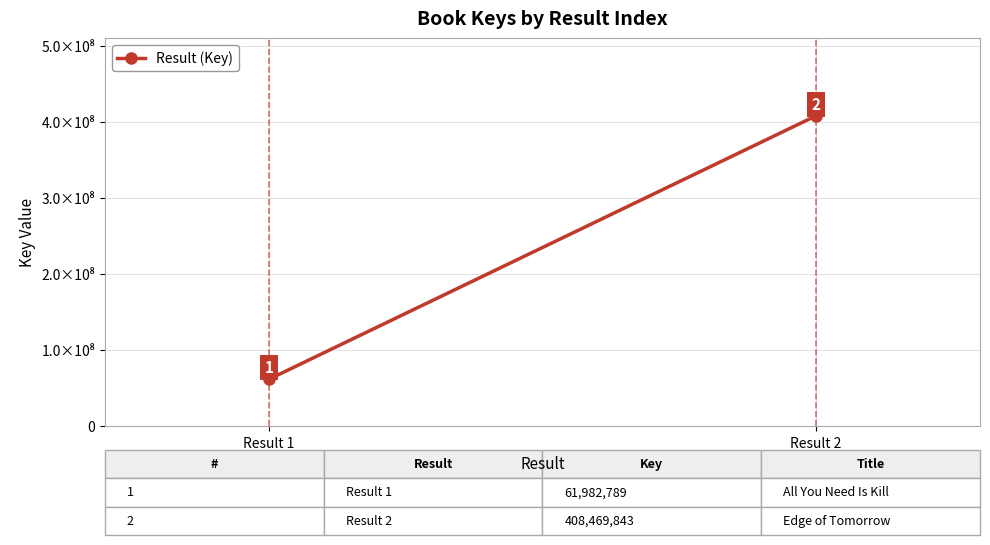

List the labels in order of value, largest first.

Result 2, Result 1